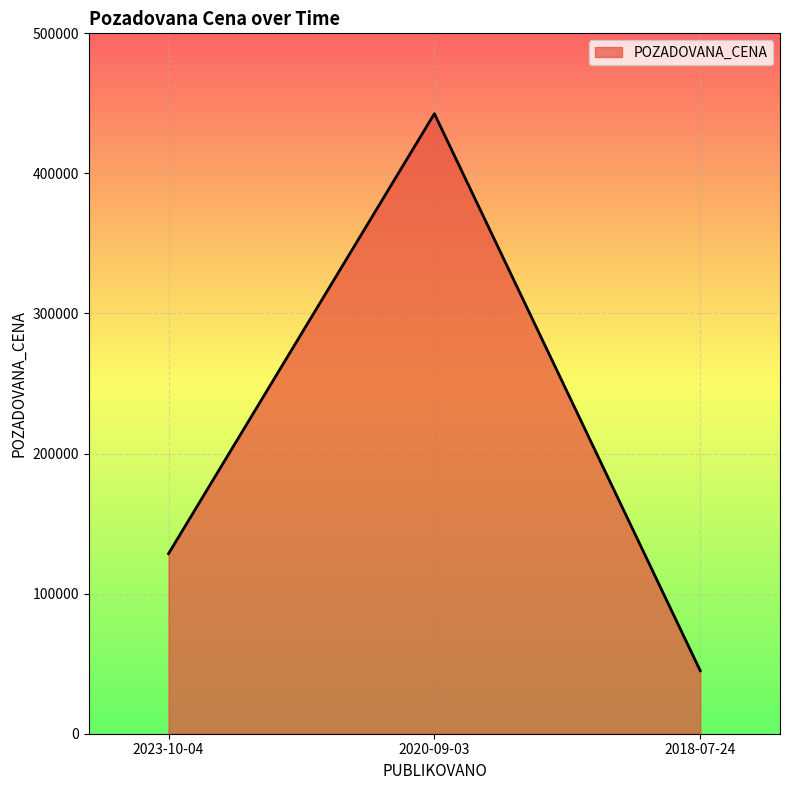

What is the change in value from 2020-09-03 to 2018-07-24?

-397630